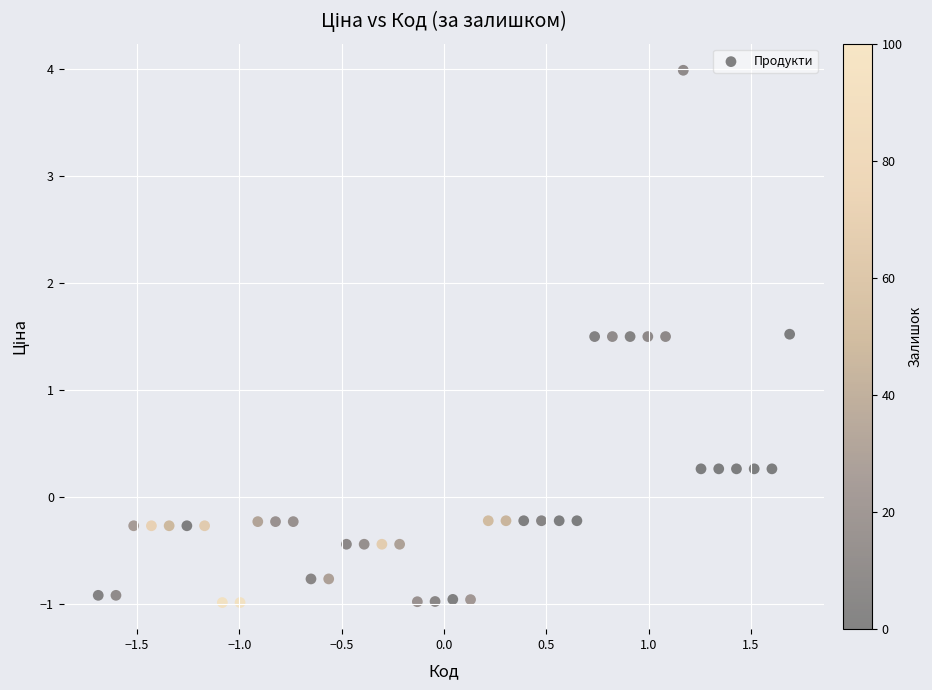

What is the range of Y values (max minus min)?

5.0